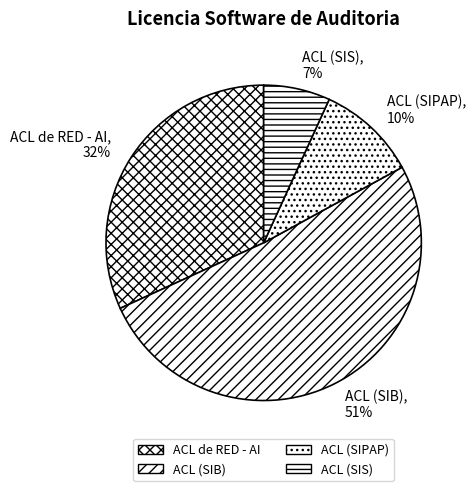

Which category accounts for the majority?

ACL (SIB)